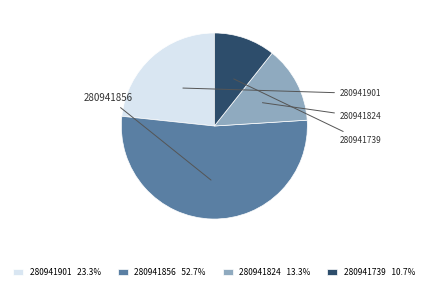

Does 280941856 account for over 50% of the chart?

Yes